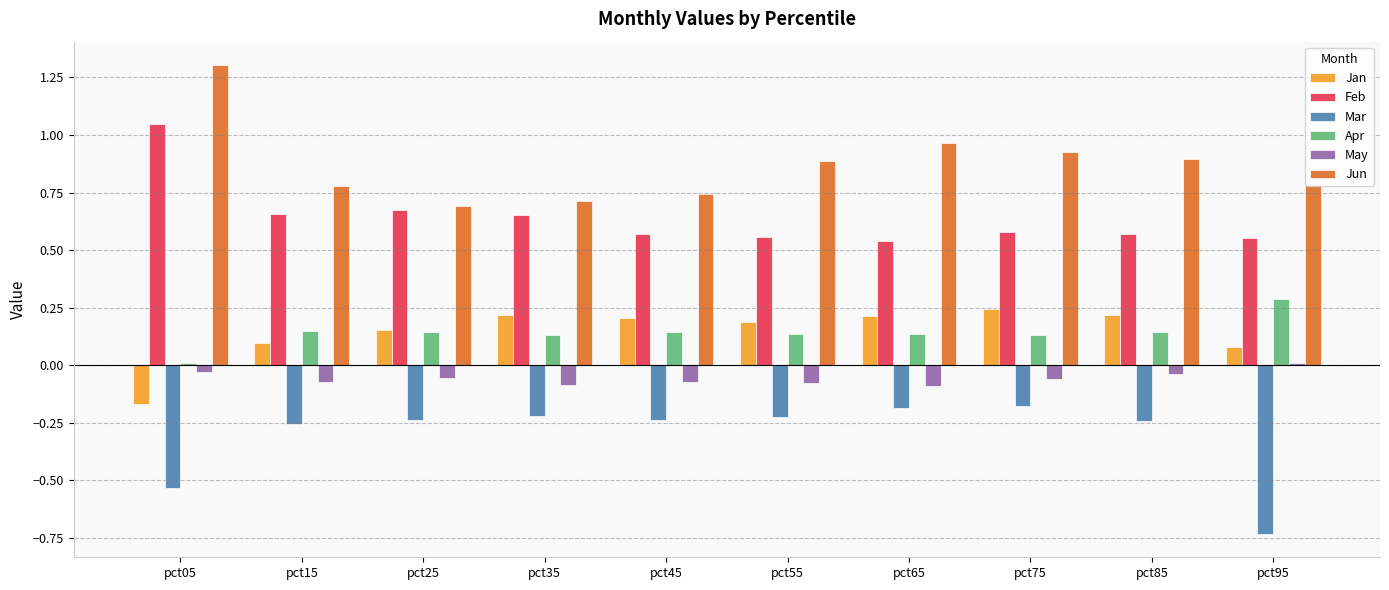

Which series has the largest total across all categories?

Jun